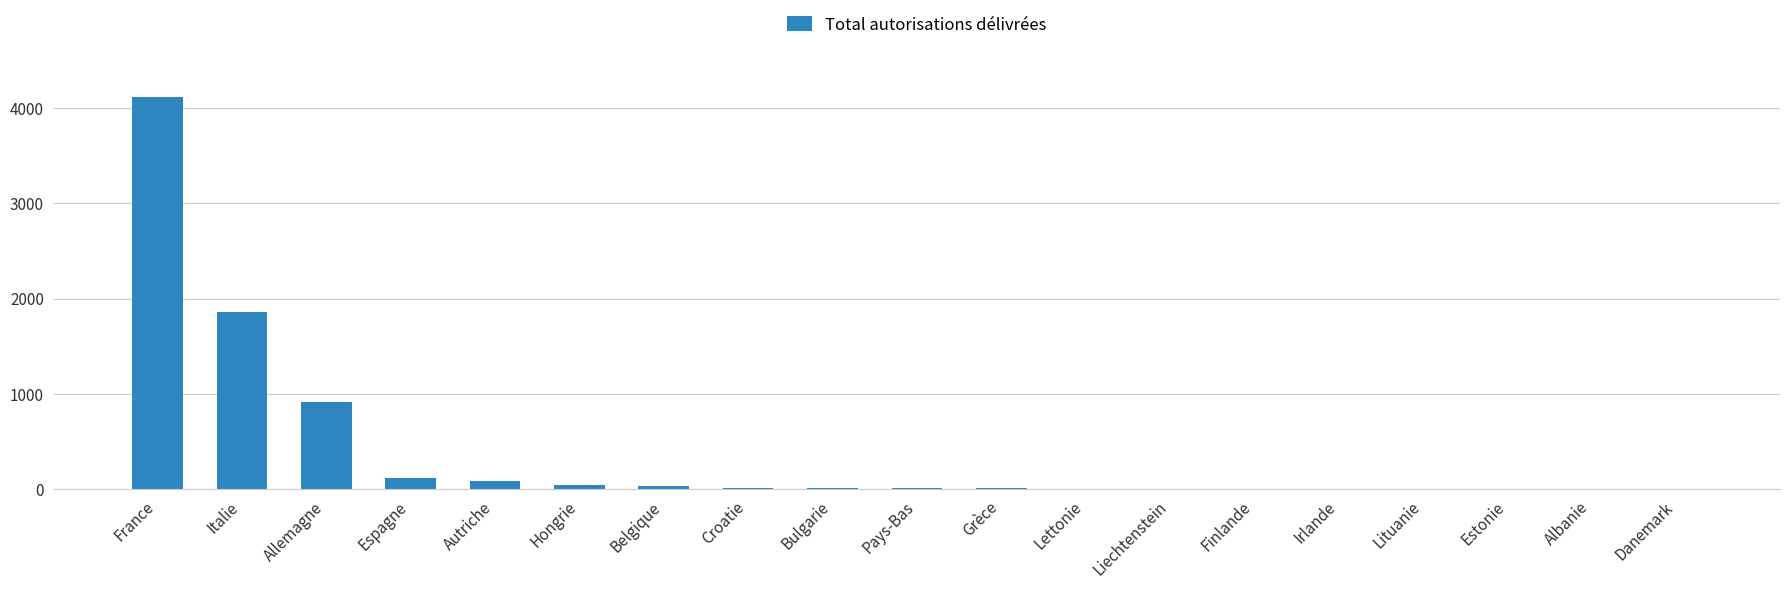

Which has a higher value, Danemark or France?

France